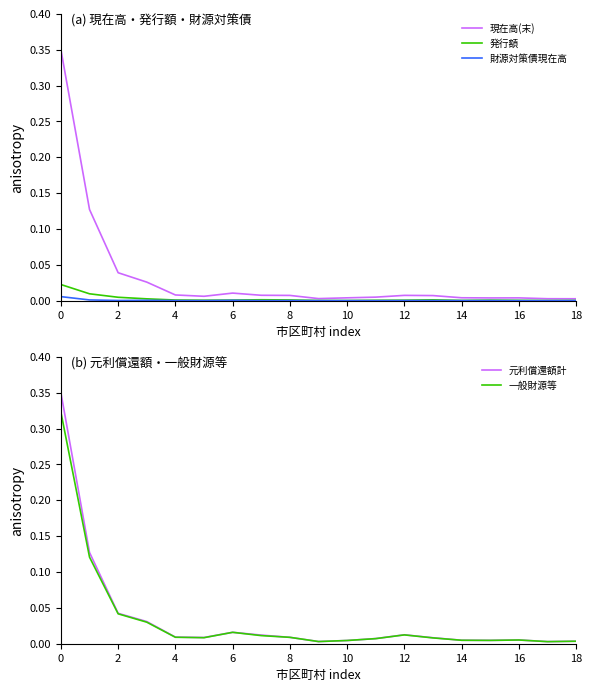

Does the chart have visible grid lines?

No